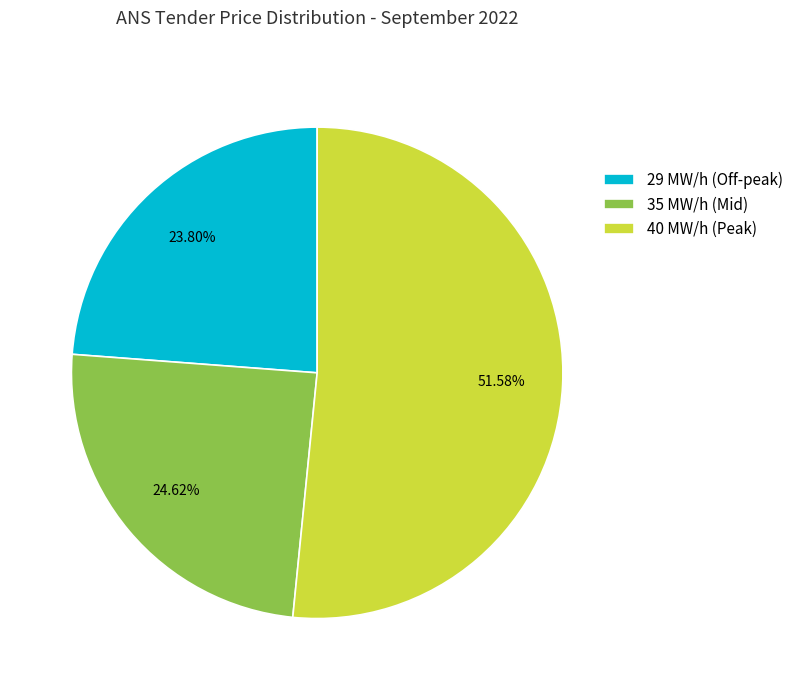

Do 40 MW/h (Peak) and 29 MW/h (Off-peak) together represent more than half of the pie?

Yes